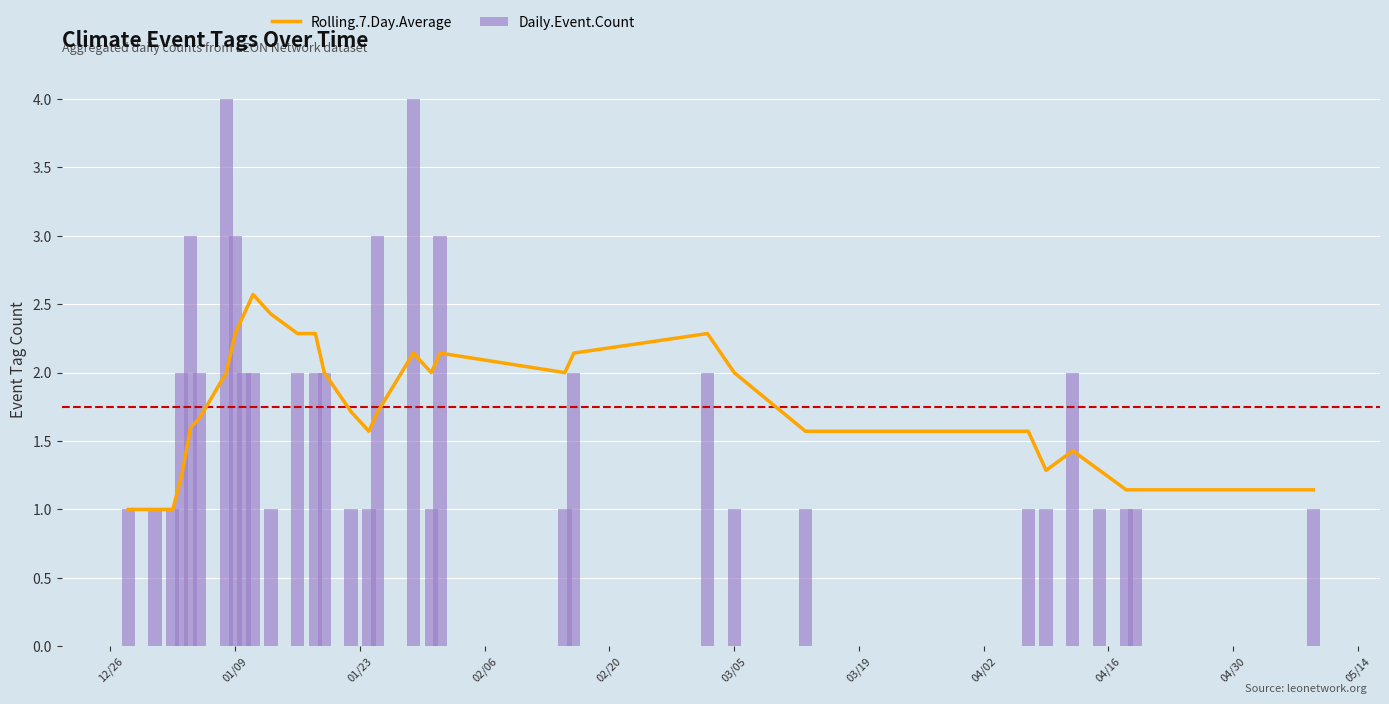

What is the value of the Rolling.7.Day.Average bar at the 17th from the left?

1.7